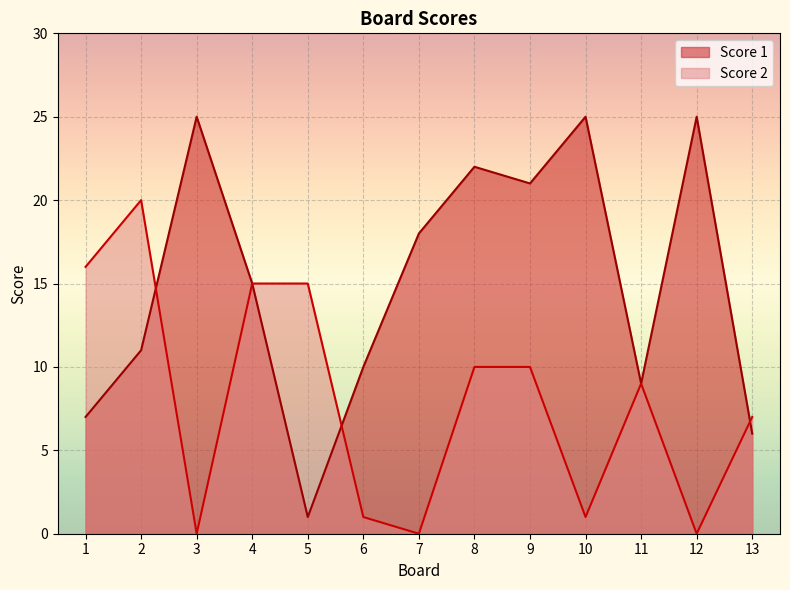

What are all the series names shown in the legend?

Score 1, Score 2